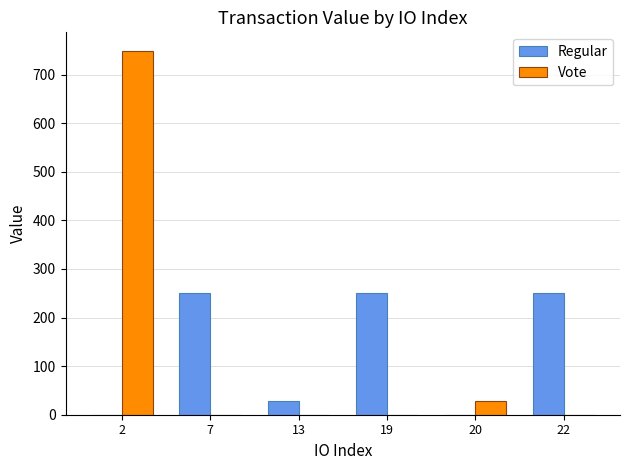

What is the total value across all series at 20?

27.9